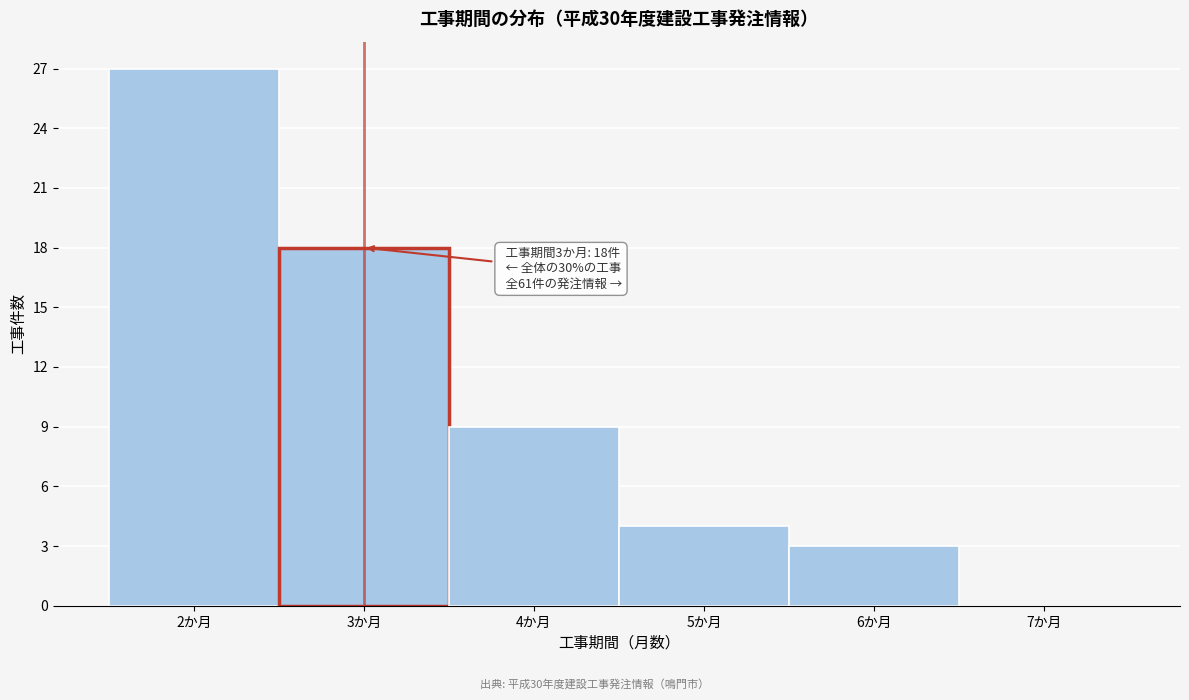

Which range on the x-axis has the tallest bar?

1.5 to 2.5